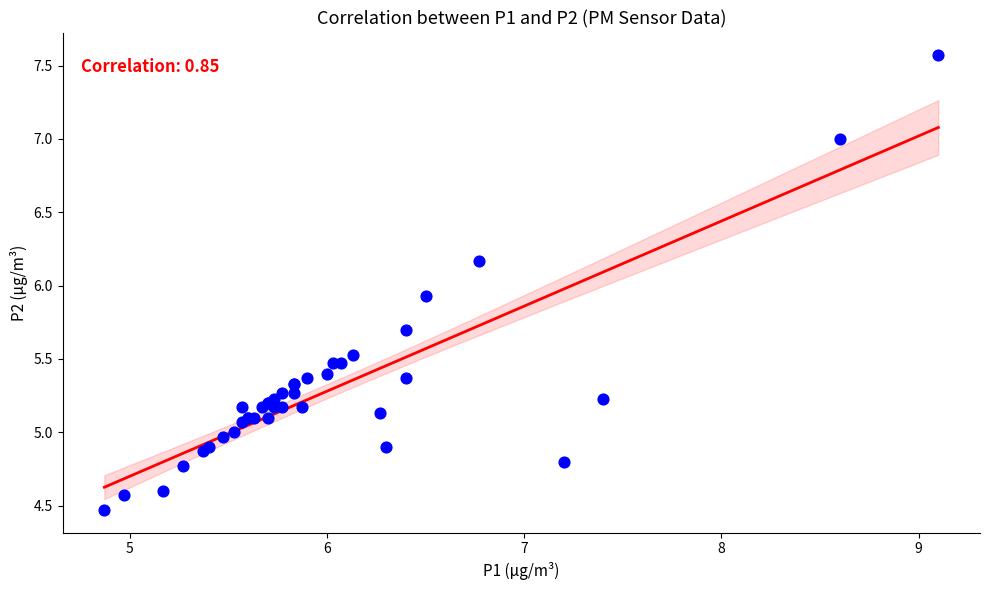

What Y value in the scatter plot is closest to 6?

5.9